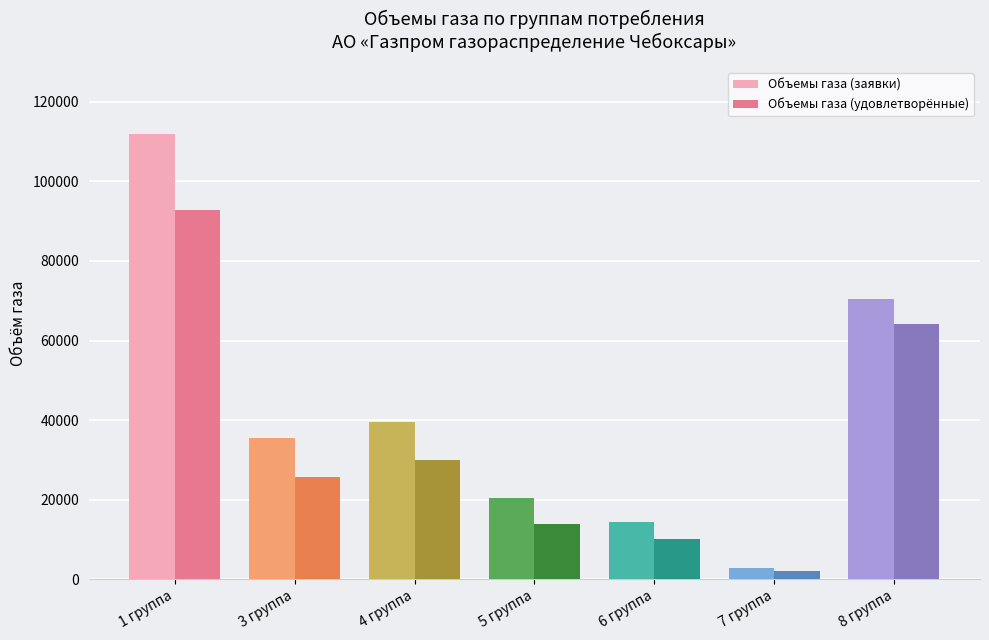

Rank the series by their average value, from highest to lowest.

Объемы газа (заявки), Объемы газа (удовлетворённые)